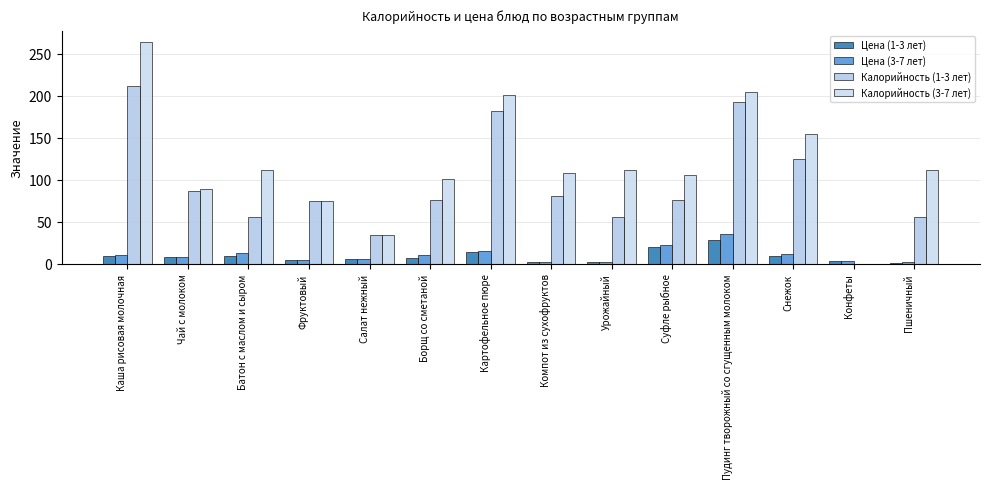

What is the label of the 11th bar from the left?

Пудинг творожный со сгущенным молоком